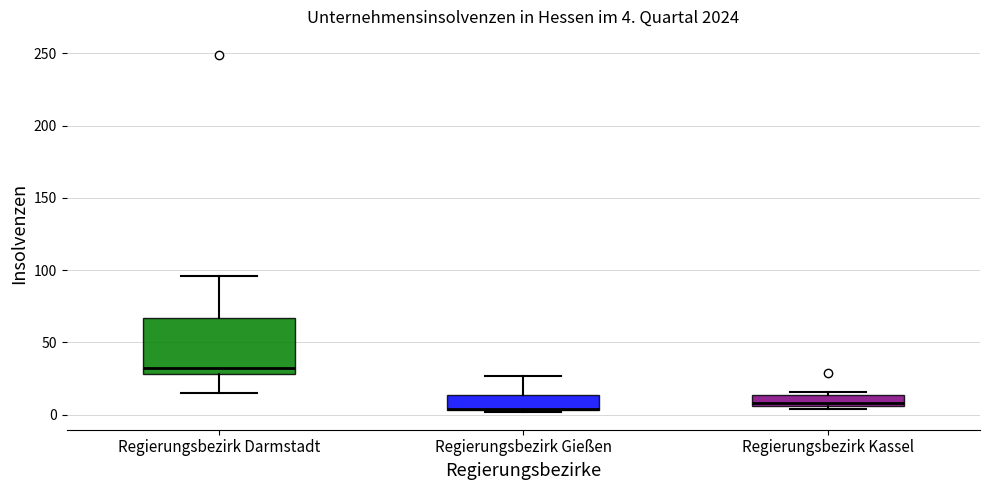

Comparing the boxes themselves (not the whiskers), which one is the tallest?

Regierungsbezirk Darmstadt